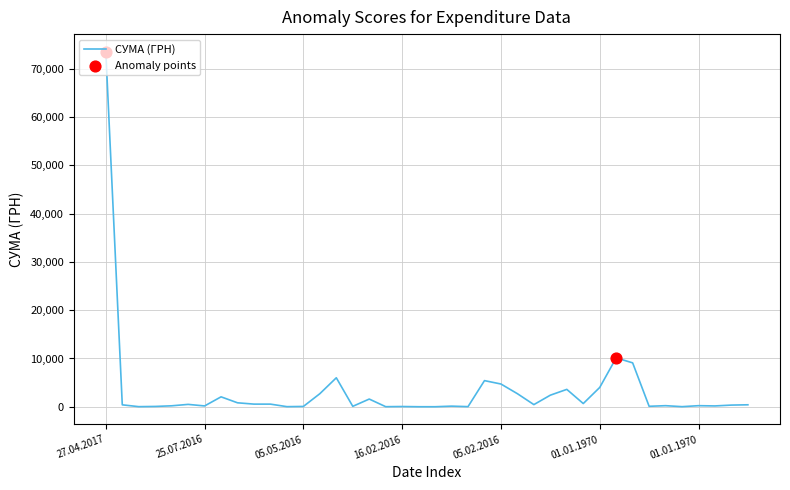

What is the greatest value displayed?

73490.0